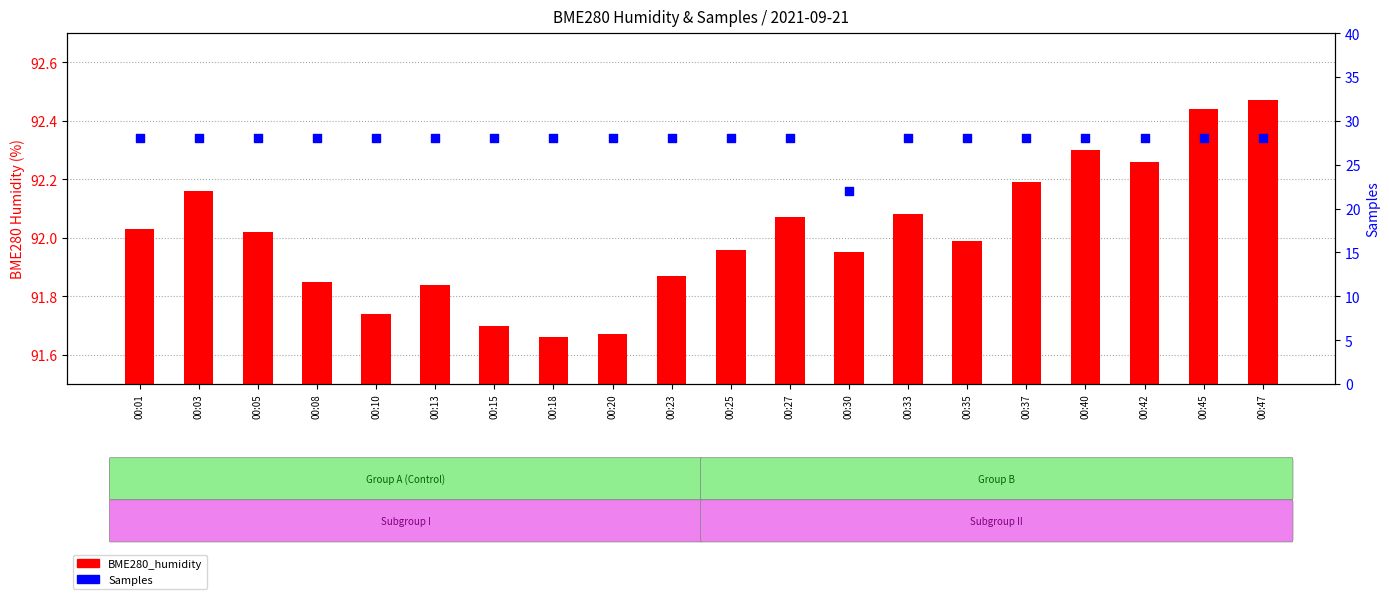

What is the total value across all series at 00:45?

120.4